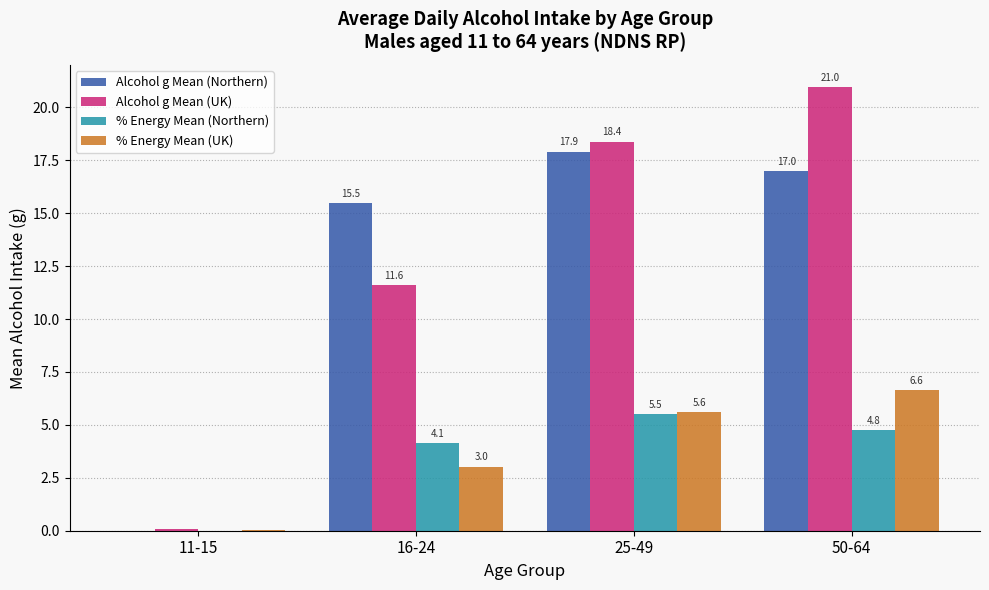

Which label corresponds to the largest value in the chart?

50-64